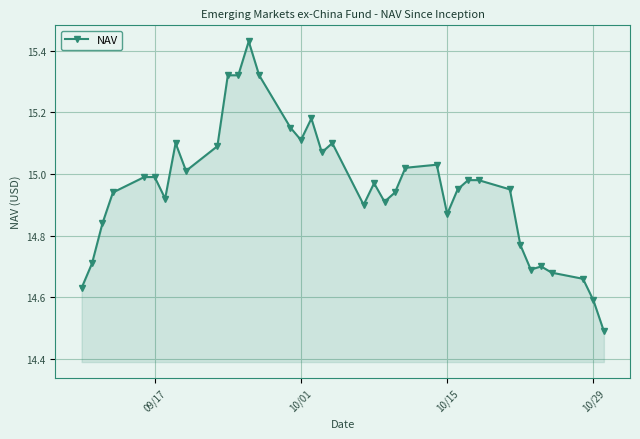

What is the sum of all values?

553.3